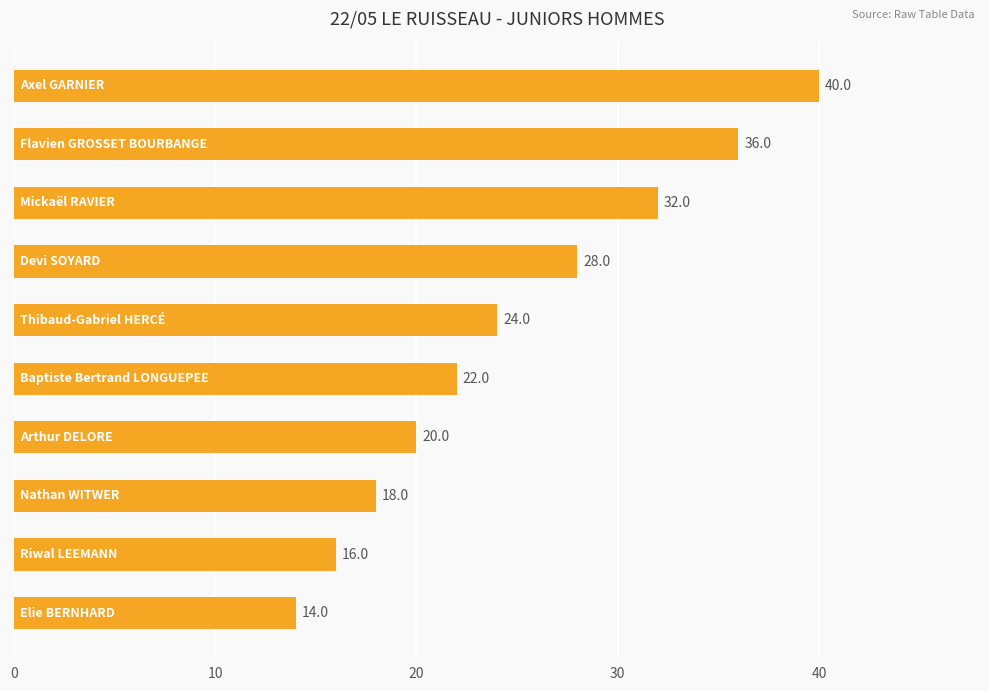

What is the value of the 4th bar from the top?

28